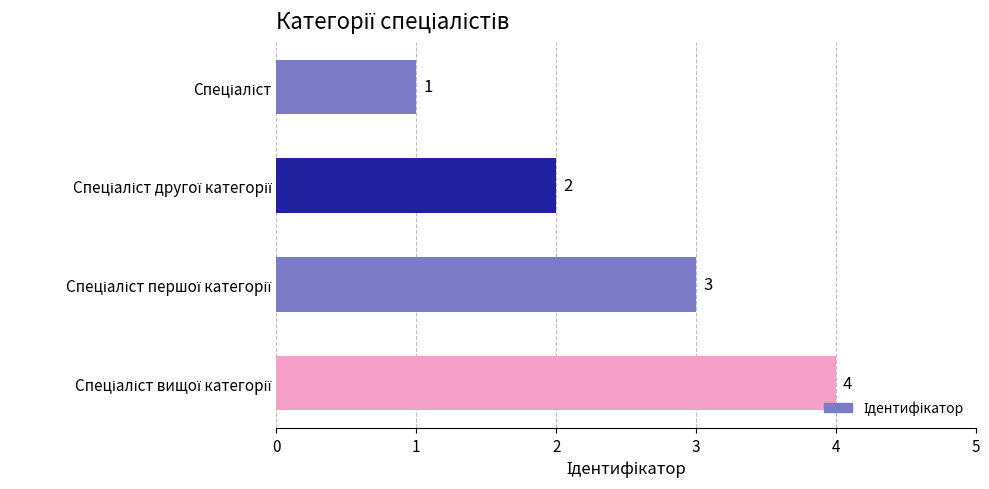

What is the greatest value displayed?

4